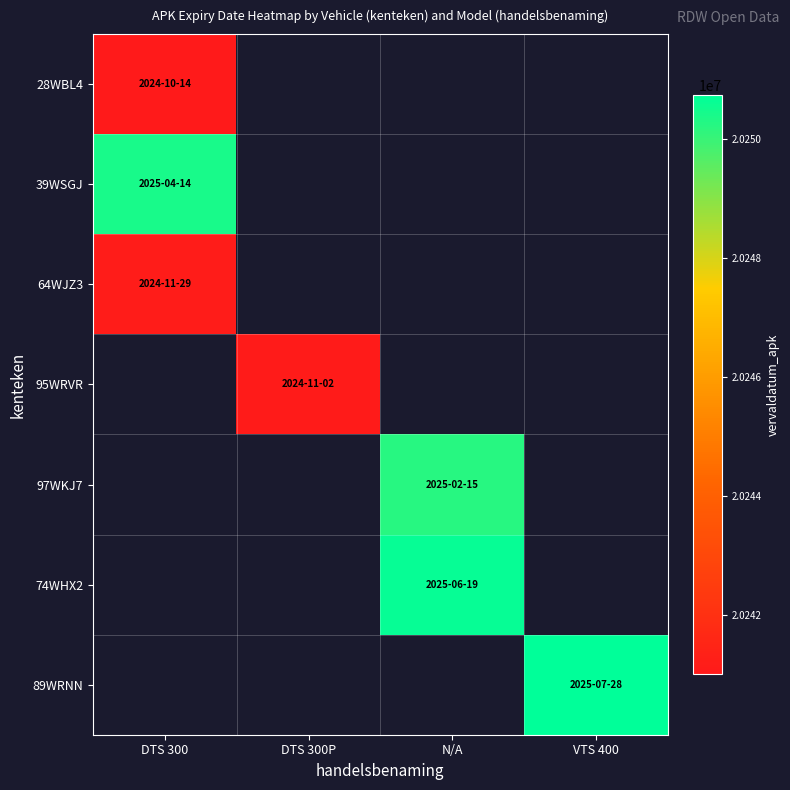

Count the number of categories in the chart.

4